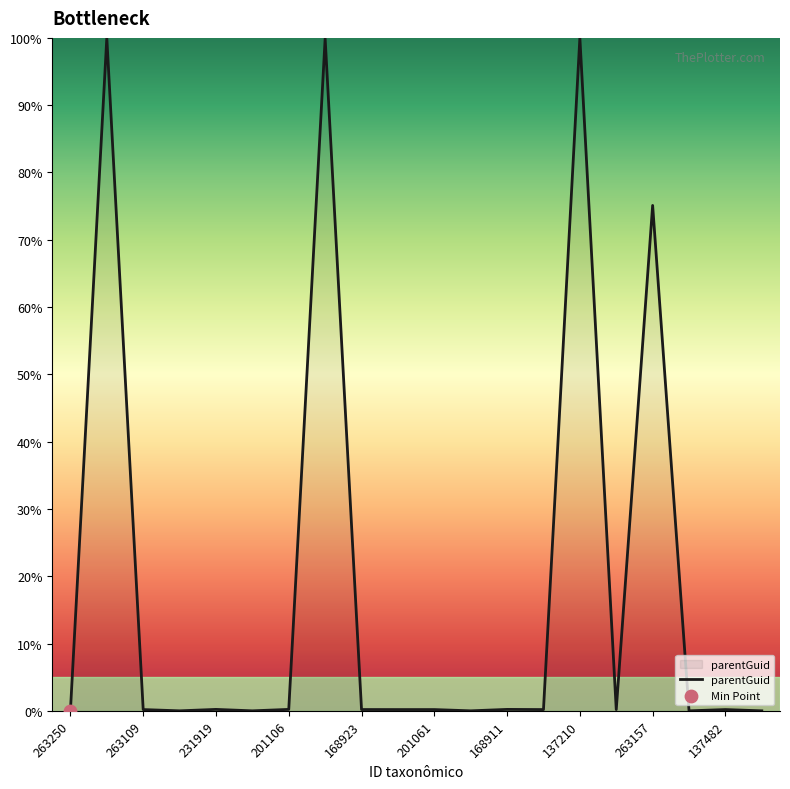

What is the difference between the maximum and minimum values?

100.0